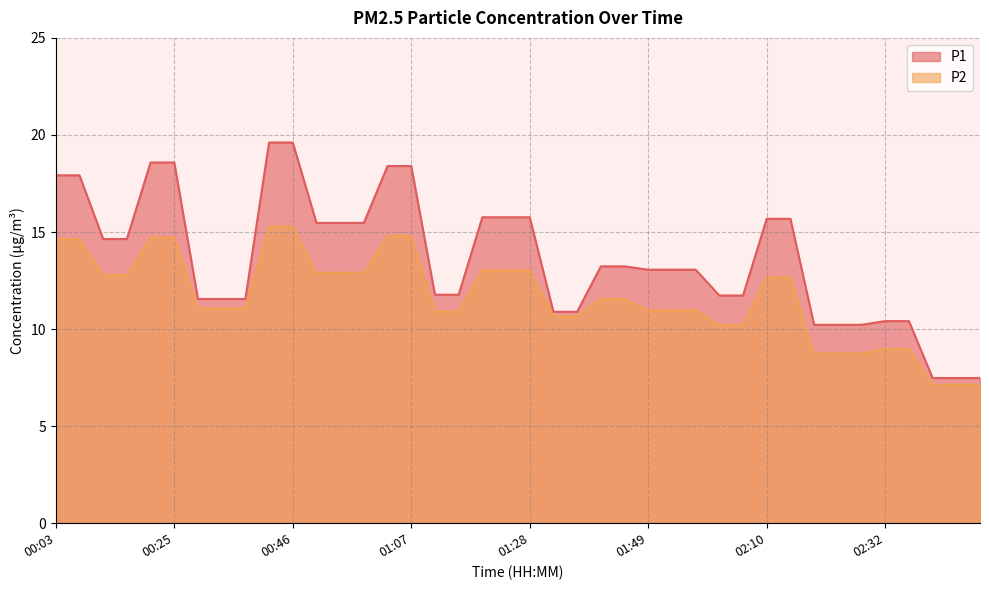

What is the smallest value displayed?

7.1